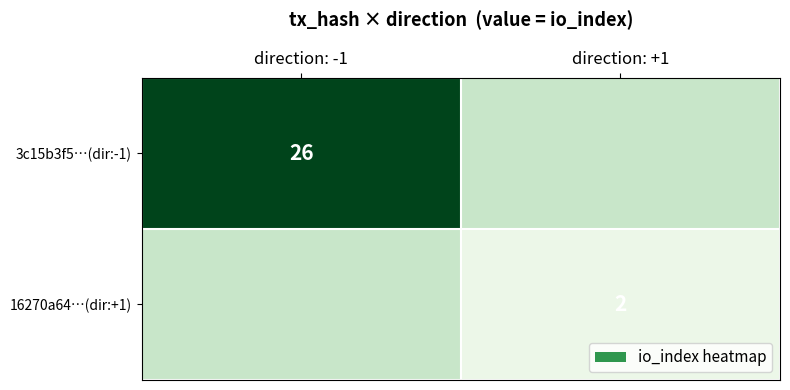

Which has a higher value, direction: -1 or direction: +1?

direction: -1